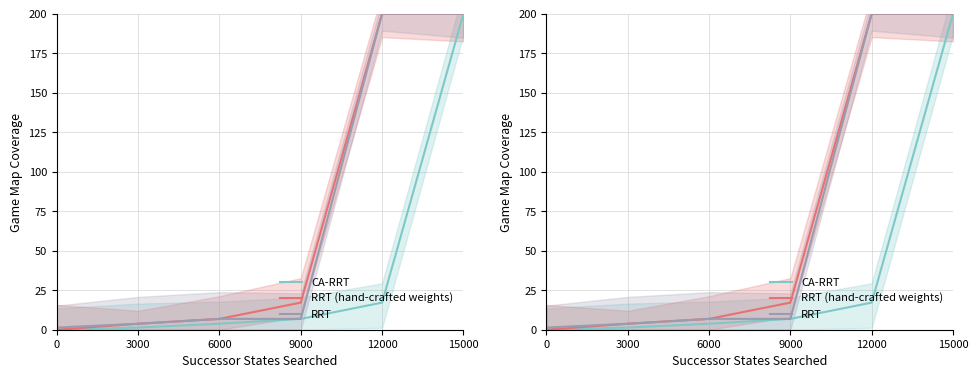

Which has a higher value, 9000 or 6000?

9000